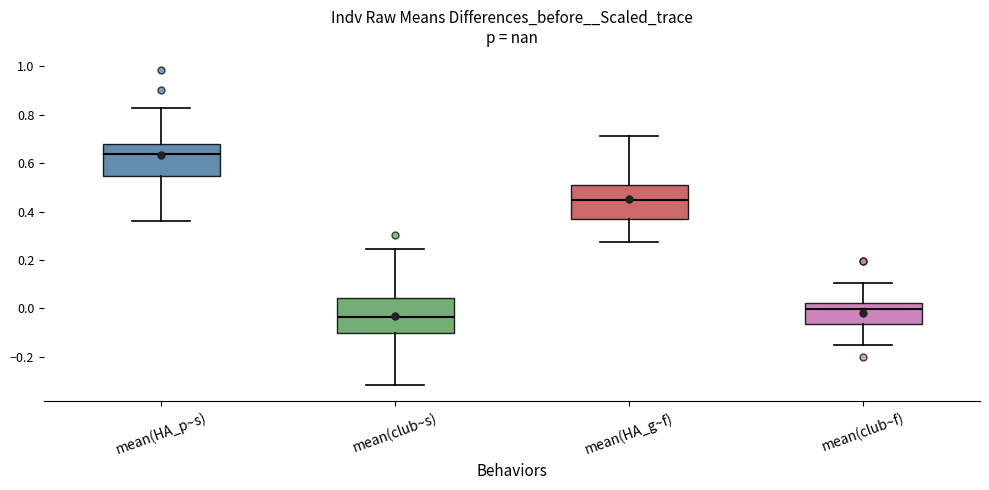

Where is the lower edge of the box for mean(club~s) on the y-axis? The values are not printed on the chart, so give them approximately, as read against the axis.

-0.10